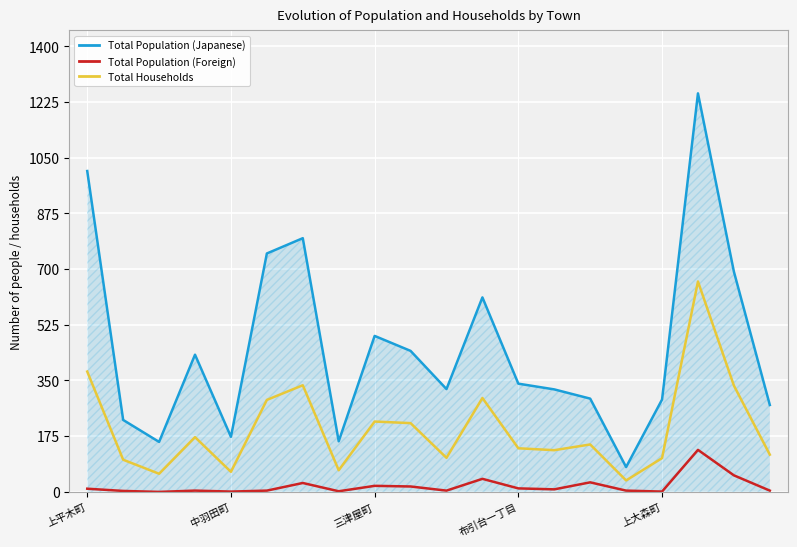

In Total Population (Japanese), how many points are lower than both neighbors (excluding endpoints)?

5